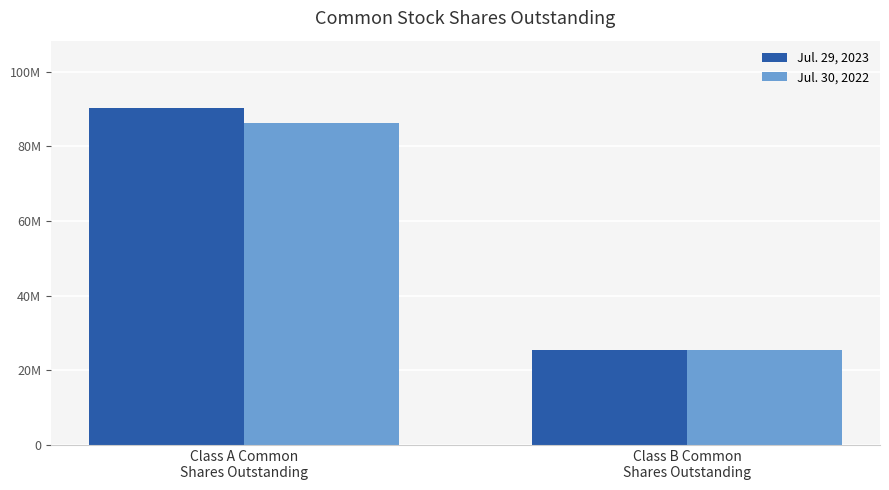

What is the sum of all Jul. 30, 2022 values?

111592931